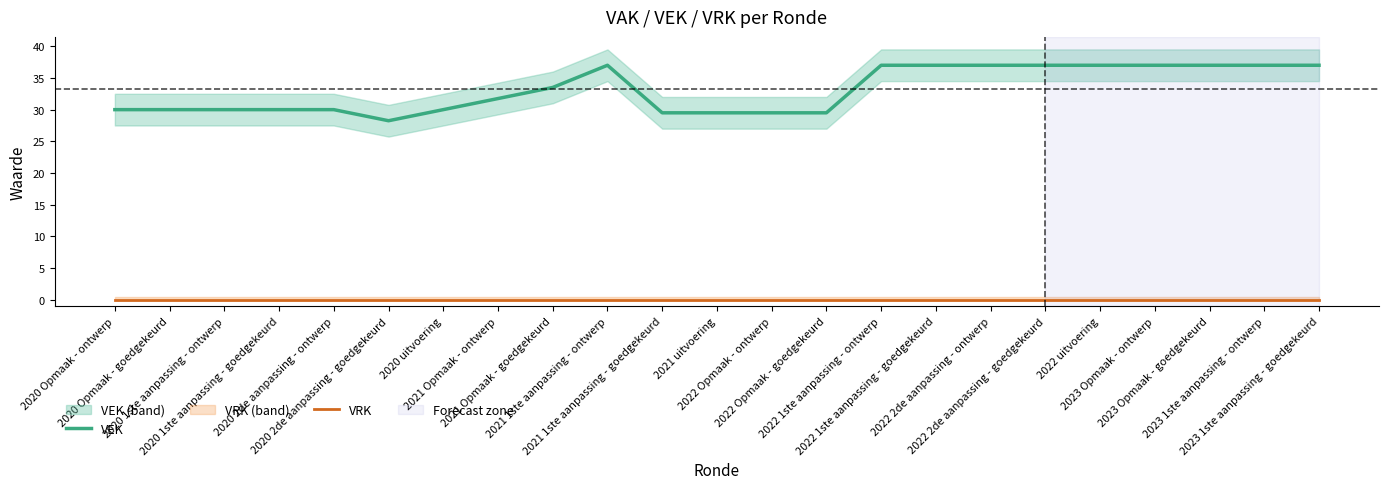

Between 2020 1ste aanpassing - ontwerp and 2023 Opmaak - goedgekeurd, which series saw the biggest shift?

VEK